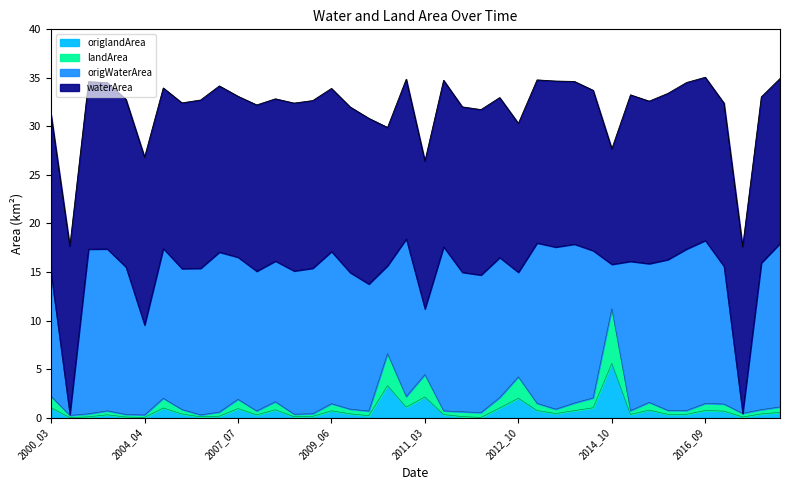

Does the chart display data point markers on the line(s)?

No